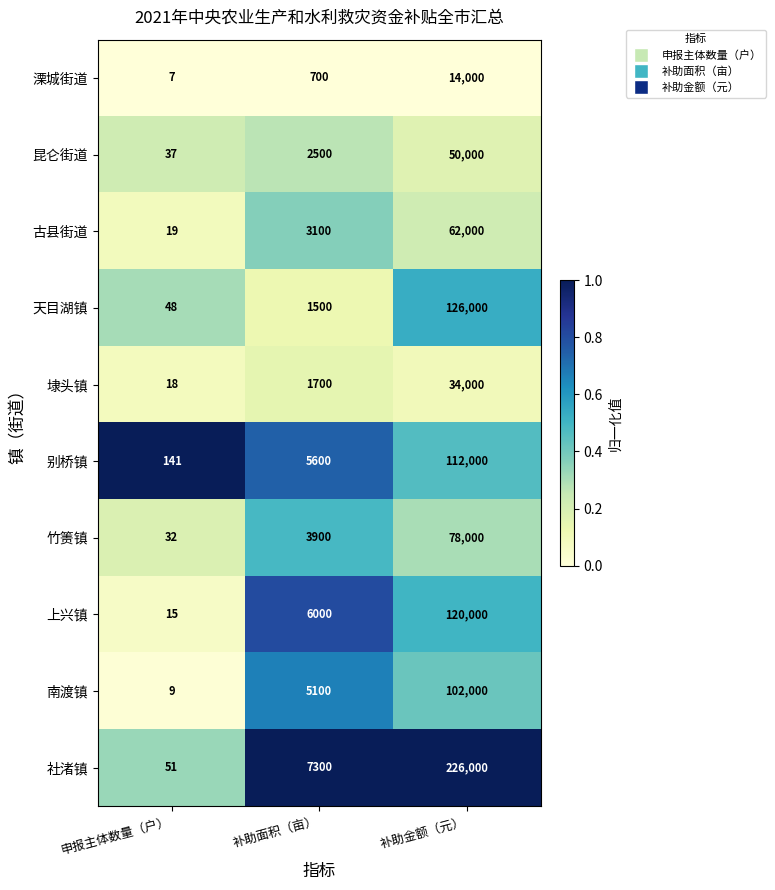

What is the sum of the 昆仑街道 values at 申报主体数量（户） and 补助面积（亩）?

2537